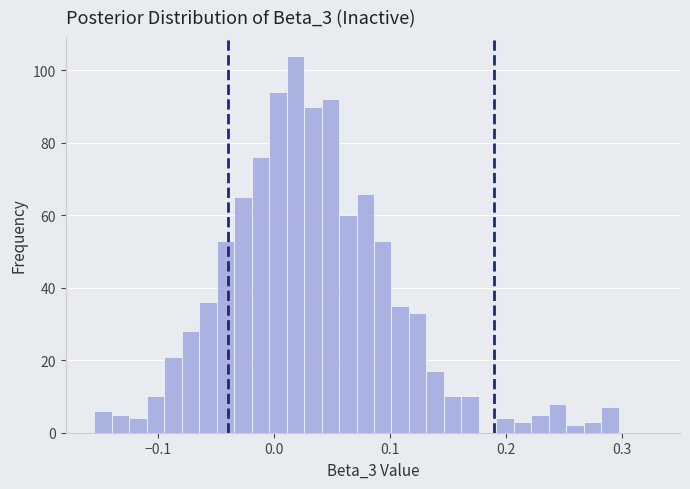

Around what value on the x-axis is the tallest bar? Give the approximate position of its centre, as read against the axis.

0.02